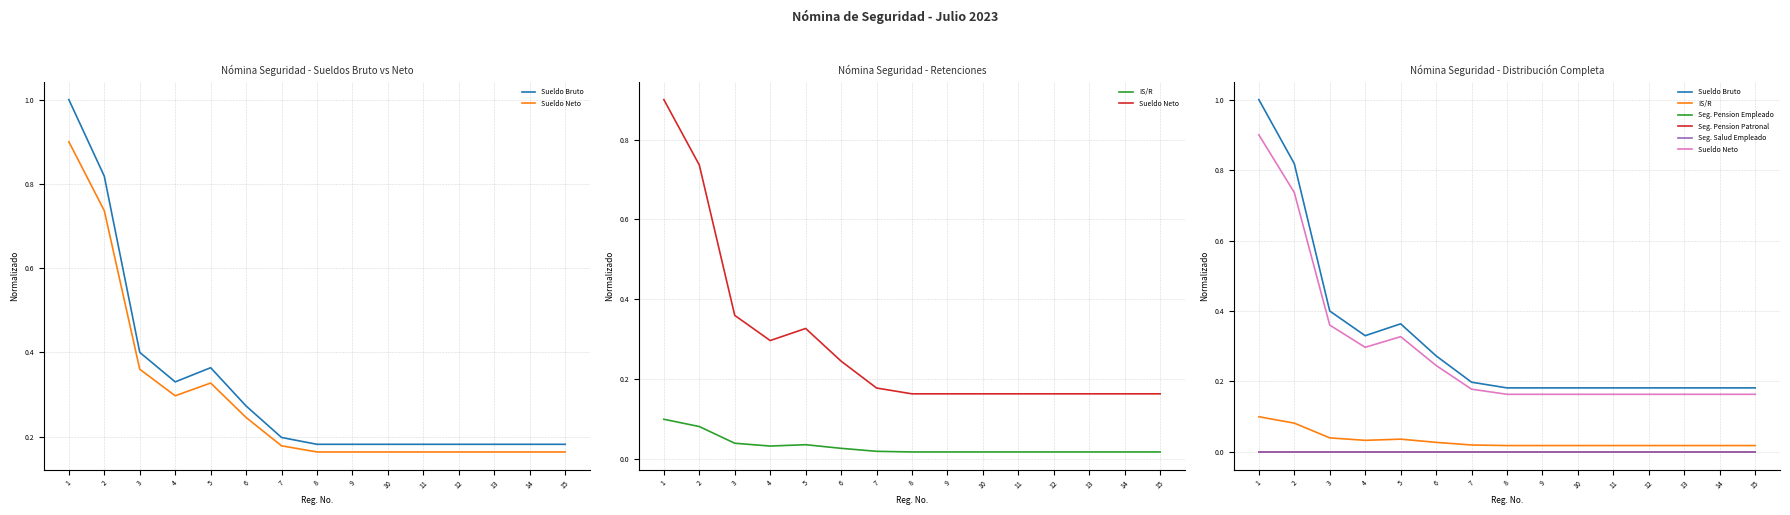

How many lines are shown in the chart?

6